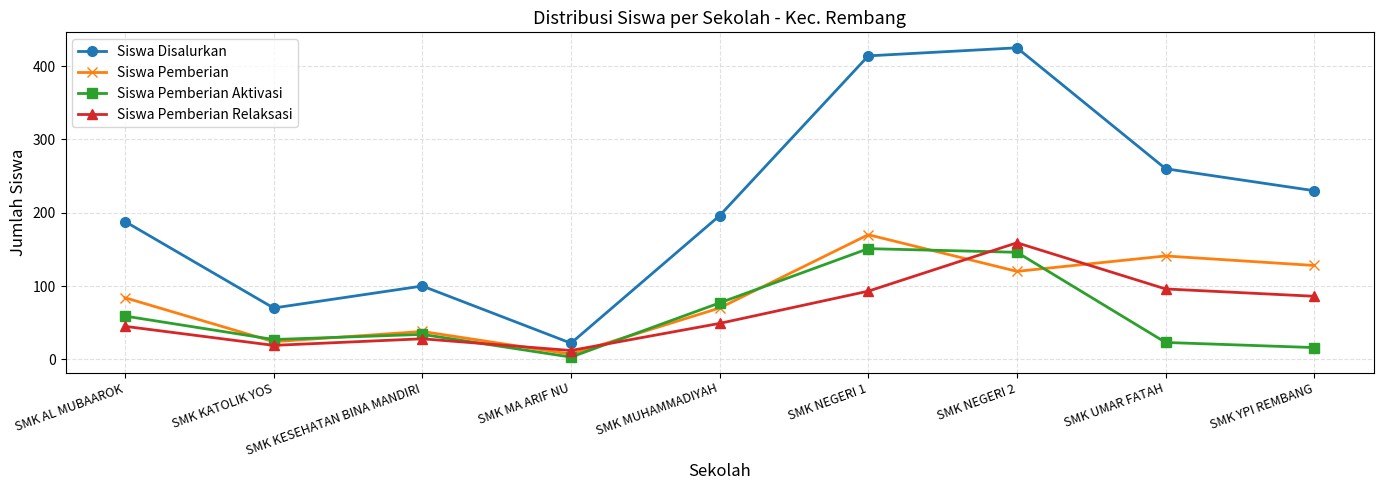

What are all the series names shown in the legend?

Siswa Disalurkan, Siswa Pemberian, Siswa Pemberian Aktivasi, Siswa Pemberian Relaksasi